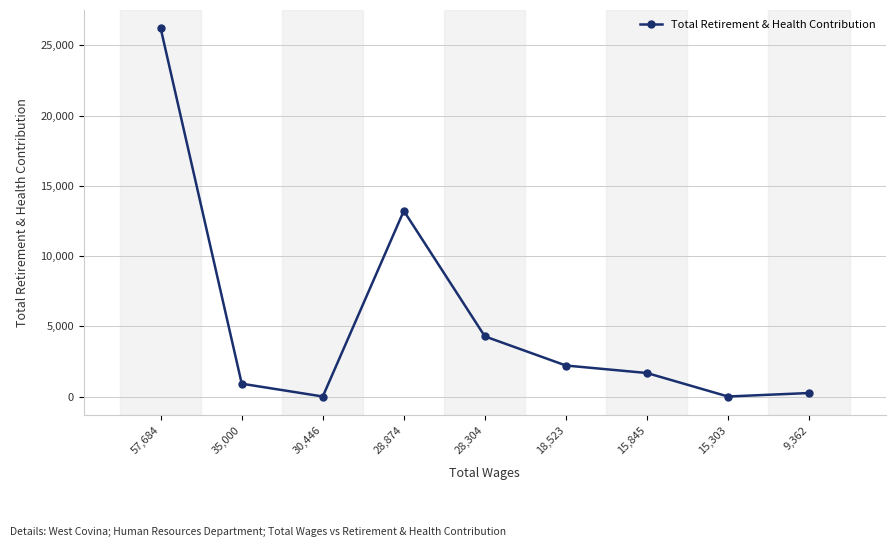

Reading left to right, transcribe all the data shown in this chart.

26212	912	0	13219	4282	2207	1673	0	248